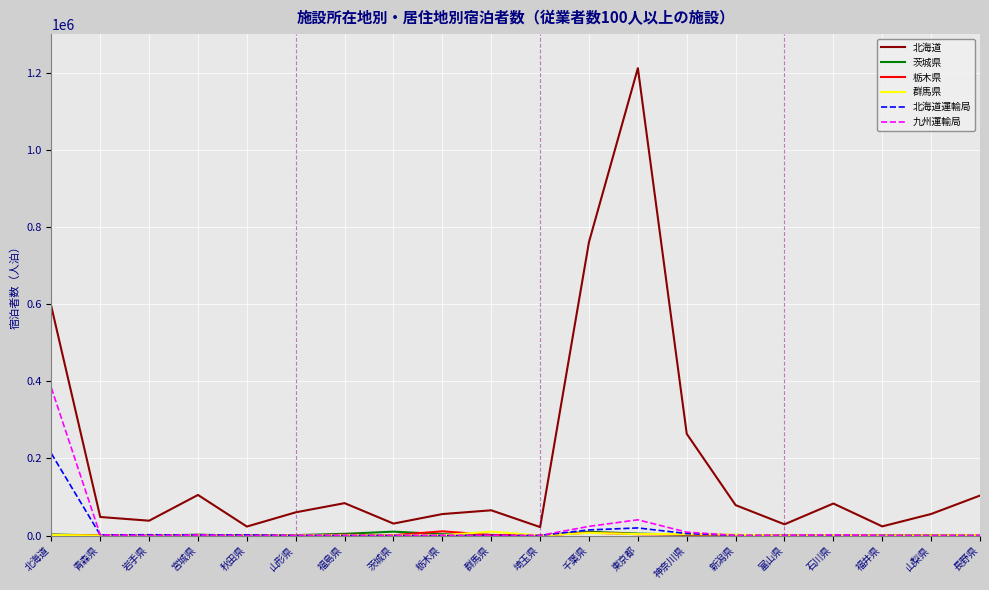

What is the total value across all series at 埼玉県?

24280